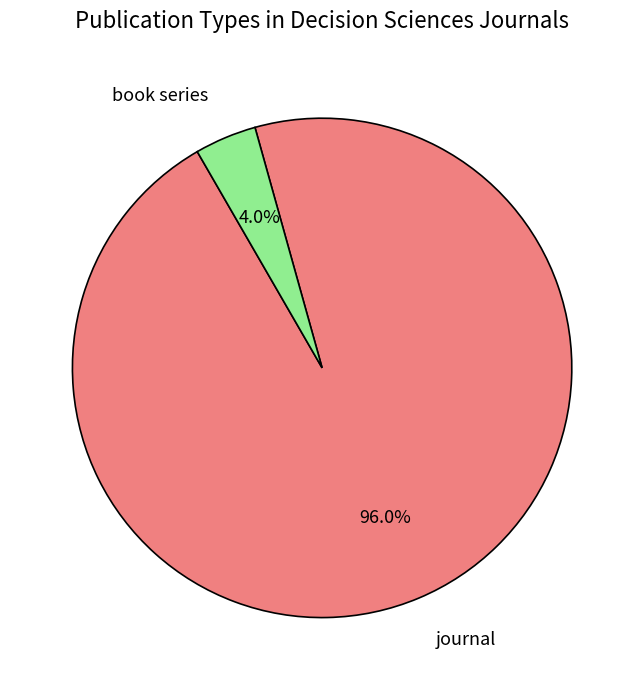

Does any single category account for the majority?

Yes